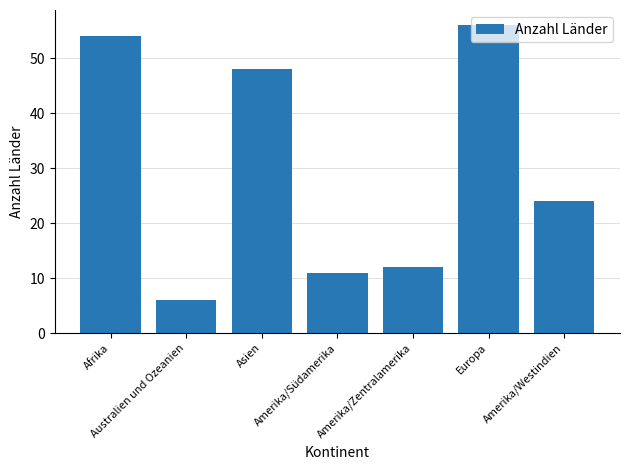

What is the difference between the second highest and minimum values?

48